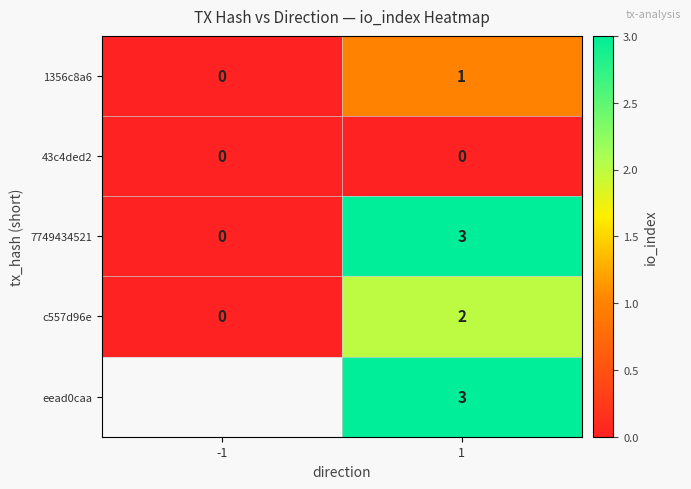

What is the spread (max minus min) of values at 1?

3